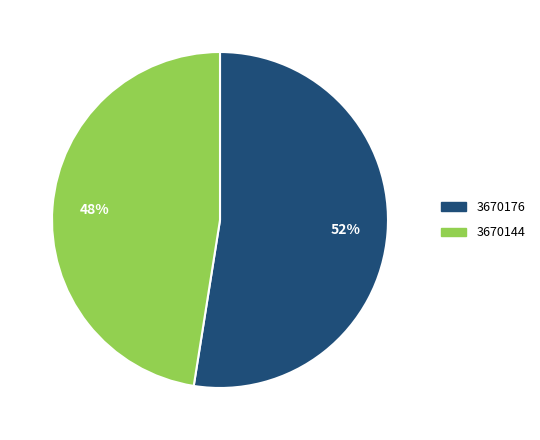

What percentage is the 3670144 slice, to the nearest percent?

48%